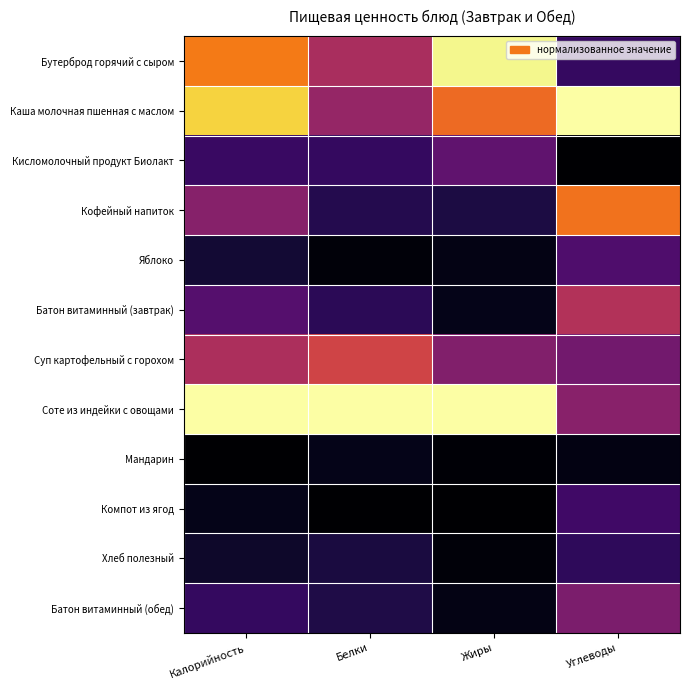

Which has a higher value, Белки or Жиры?

Жиры